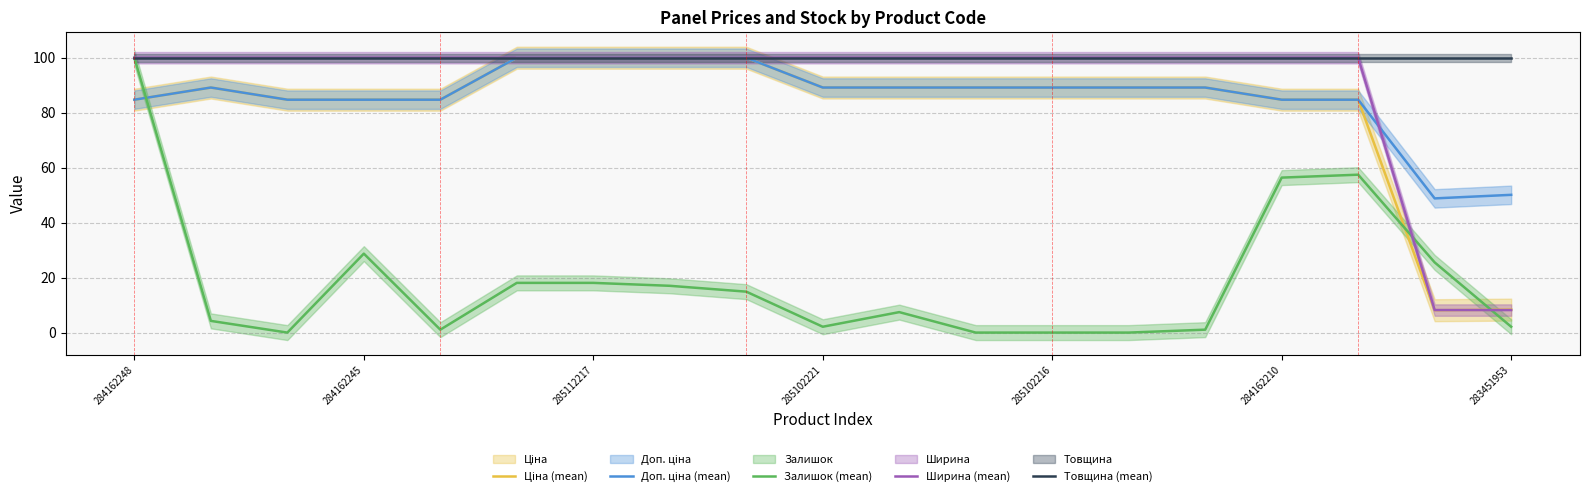

True or false: Ширина (mean) has a value of 100.0 at 284162245.

True